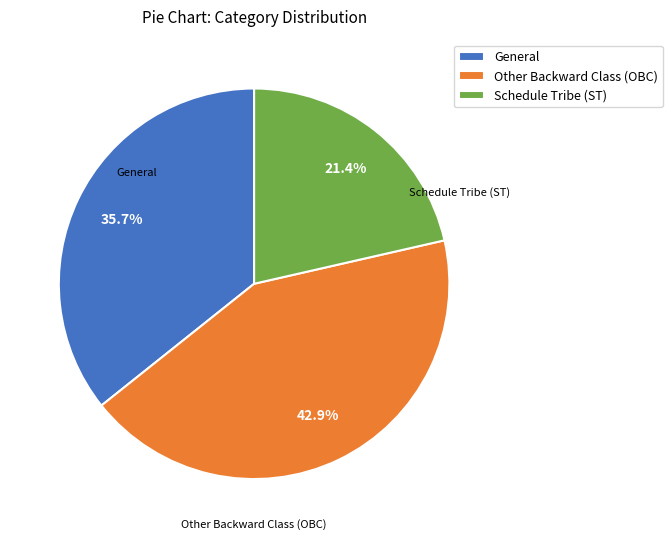

What percentage is the General slice, to the nearest percent?

36%